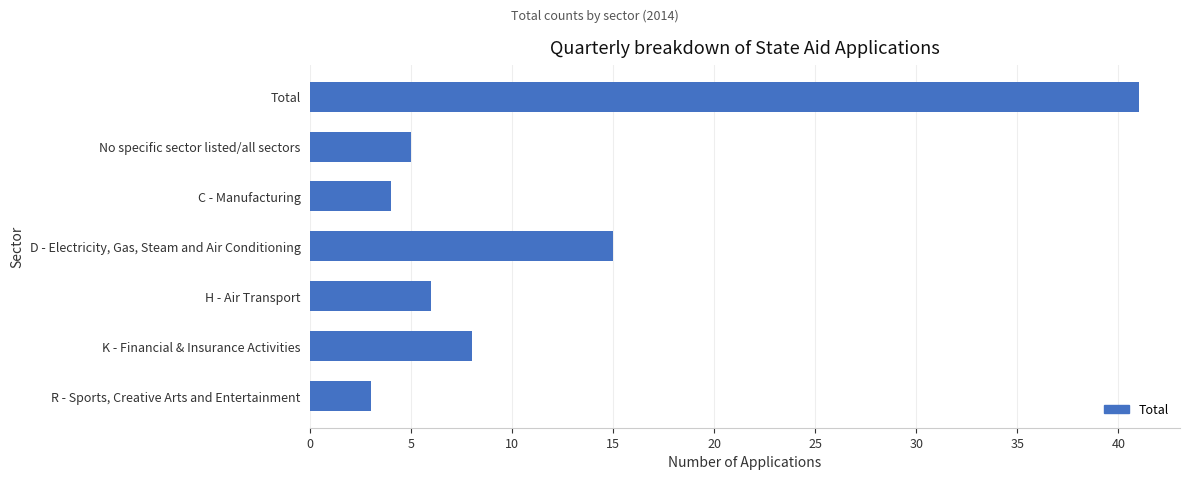

What is the ratio of the value at K - Financial & Insurance Activities to the value at C - Manufacturing?

2.0